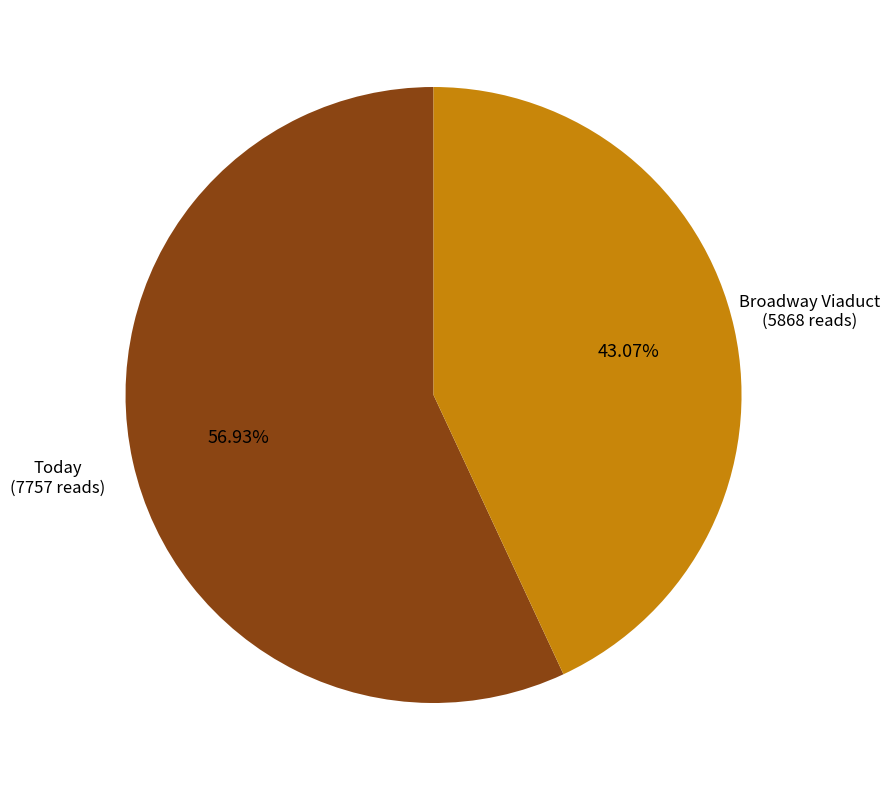

Is there any slice that represents more than half of the pie?

Yes